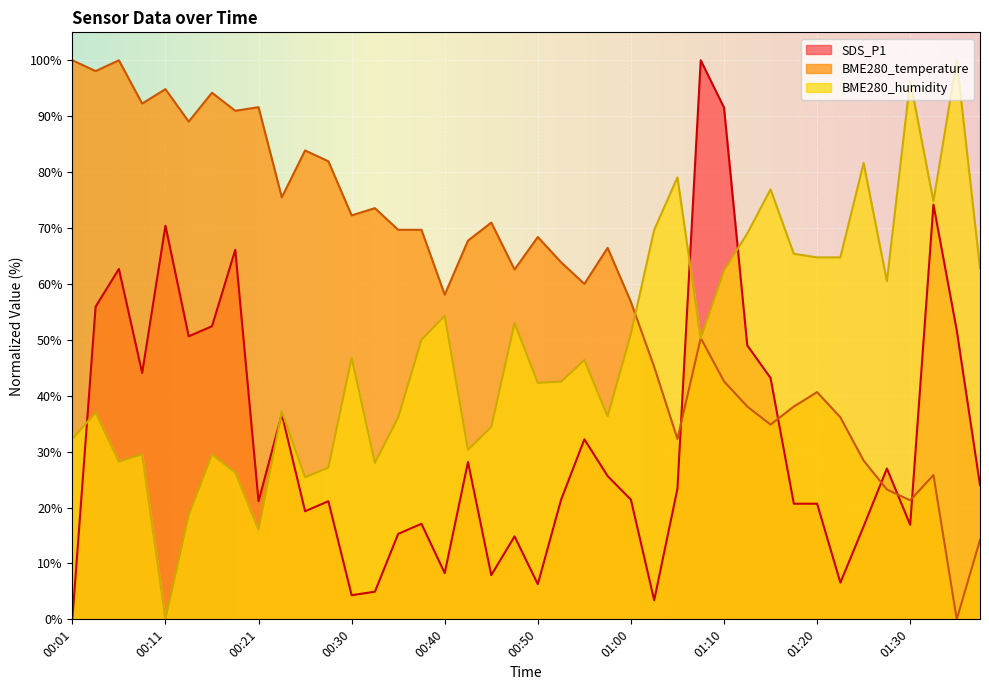

Is it true that SDS_P1 equals 8.2 at 01:00?

False